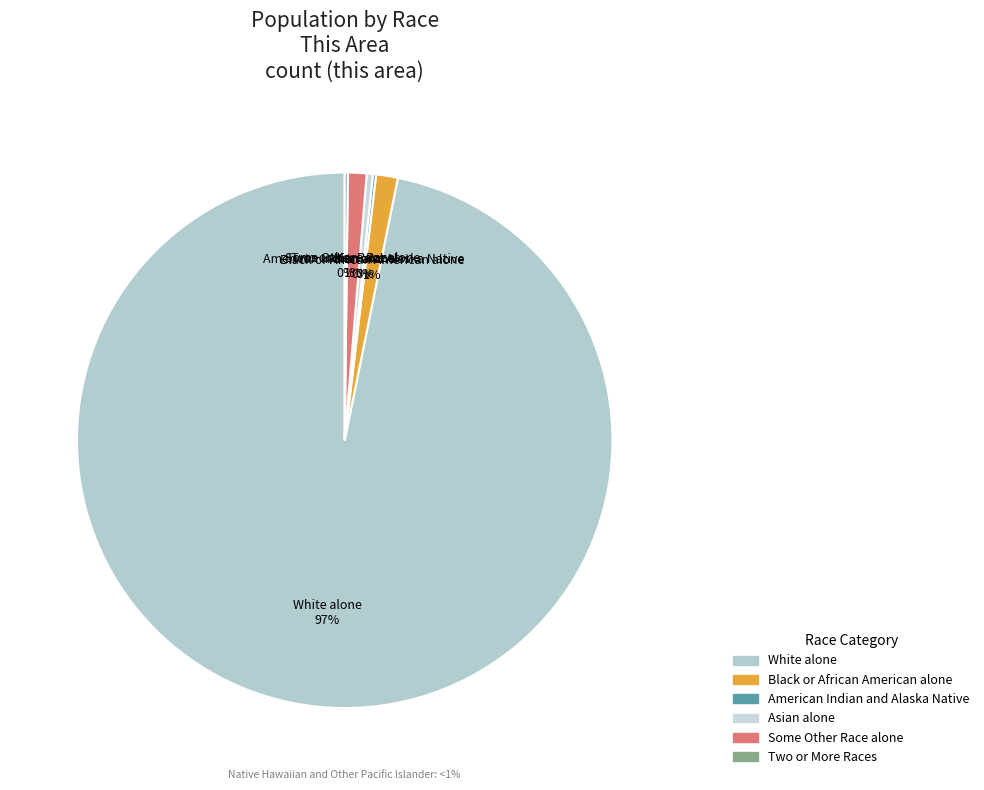

Is Two or More Races the majority of the pie?

No